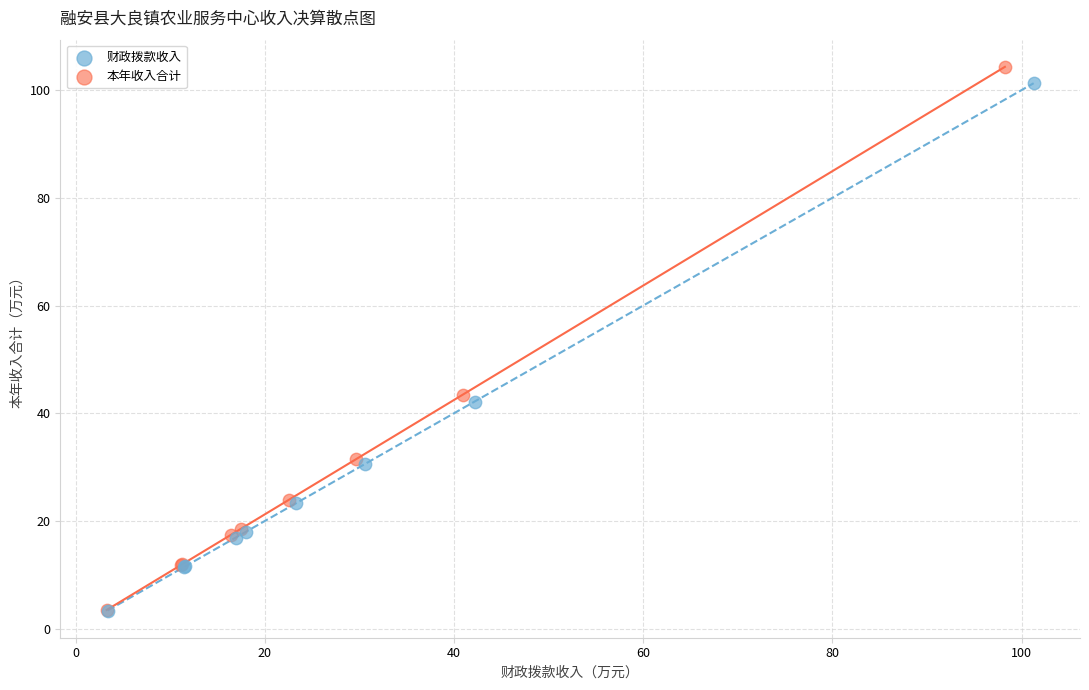

Which series has the largest Y range (max minus min)?

本年收入合计